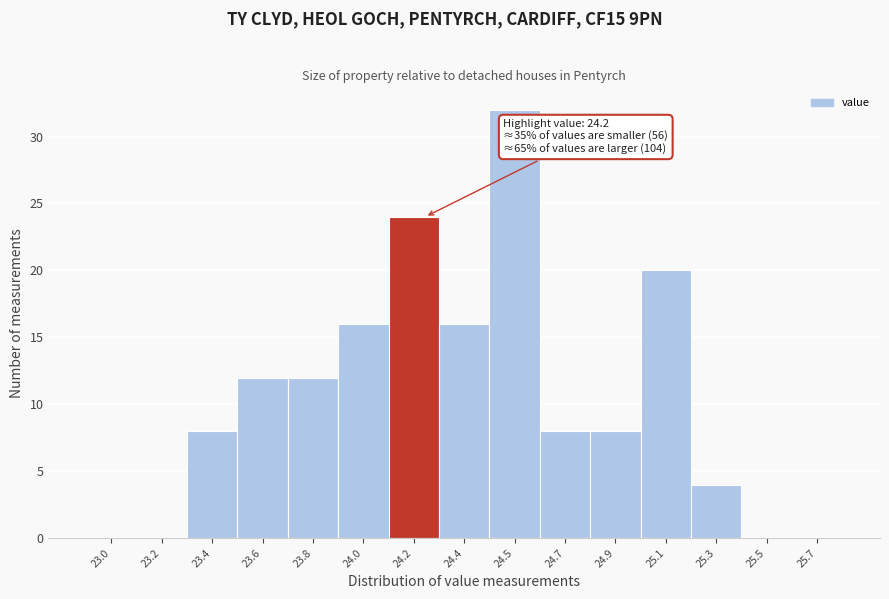

Reading right to left, extract all data points from this chart.

25.7=0	25.5=0	25.3=4	25.1=20	24.9=8	24.7=8	24.5=32	24.4=16	24.2=24	24.0=16	23.8=12	23.6=12	23.4=8	23.2=0	23.0=0